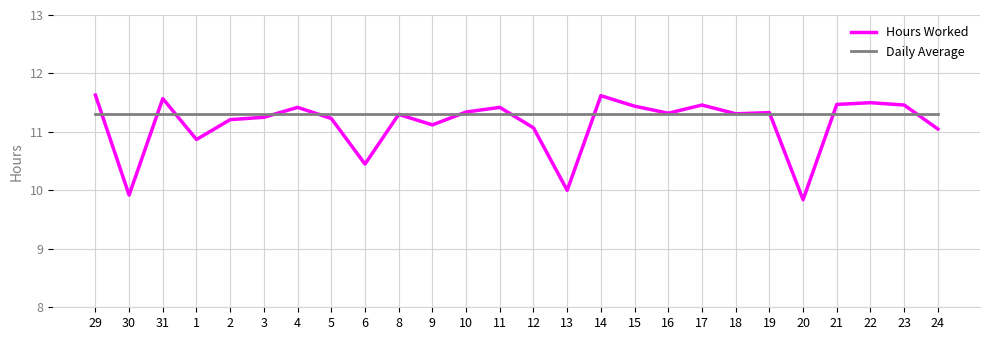

What is the minimum value shown in the chart?

9.8